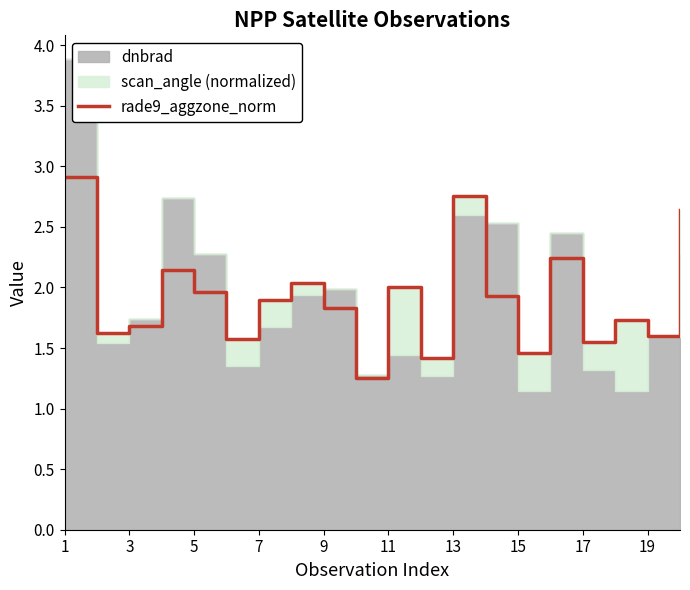

What is the highest value of the rade9_aggzone_norm series?

2.9